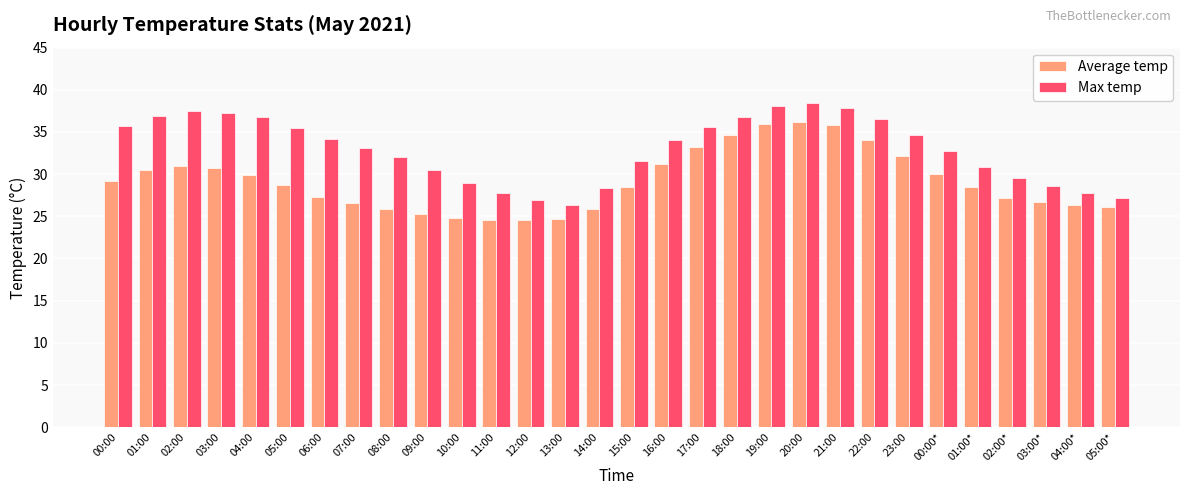

What position from the left is 02:00?

3